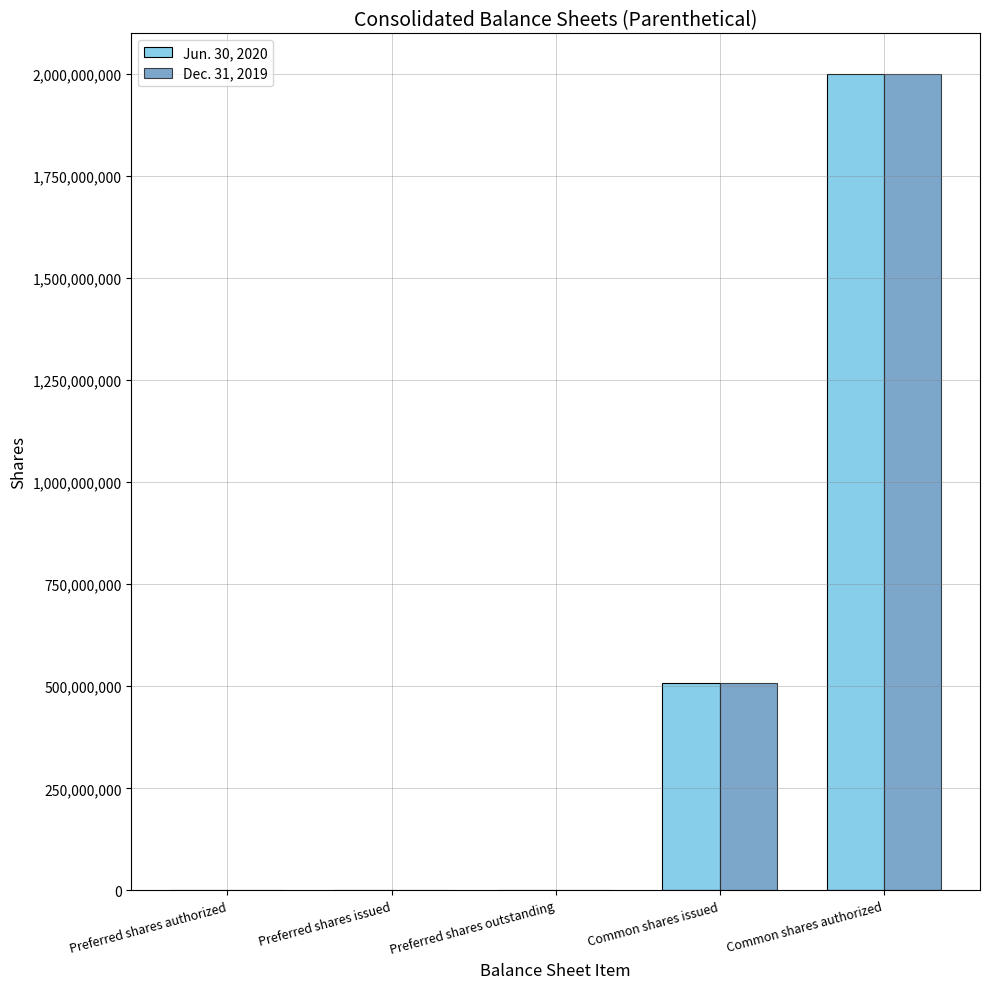

Which label corresponds to the largest value in the chart?

Common shares authorized